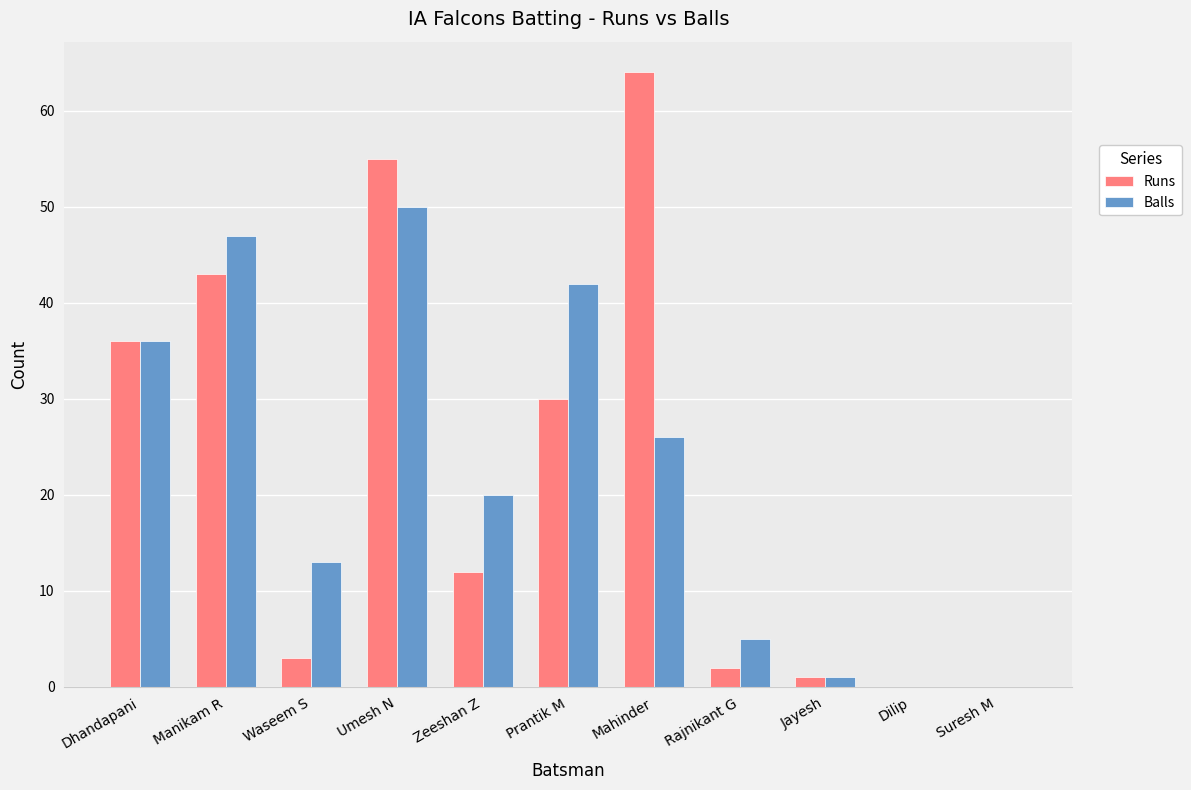

What is the sum of the Balls values at Suresh M and Mahinder?

26